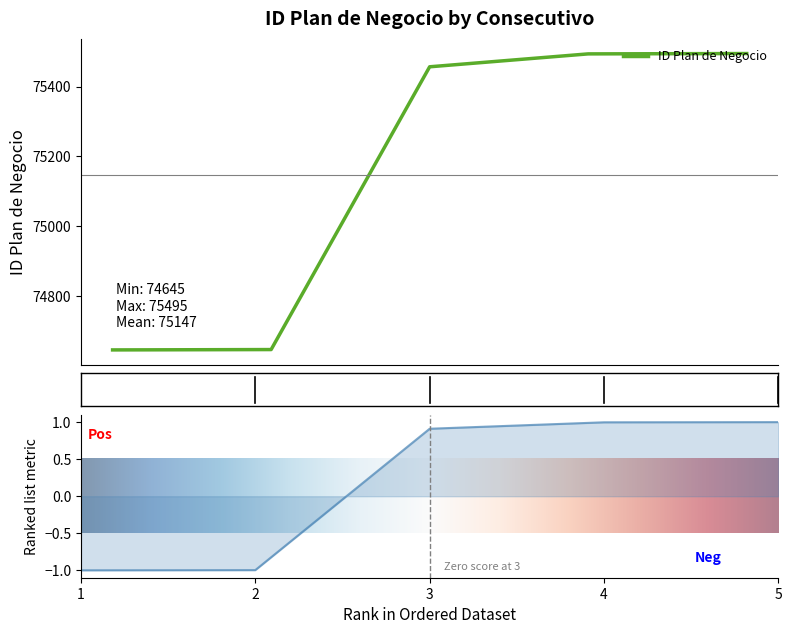

Reading right to left, what are all the values shown in this chart?

5=75495	4=75494	3=75457	2=74646	1=74645